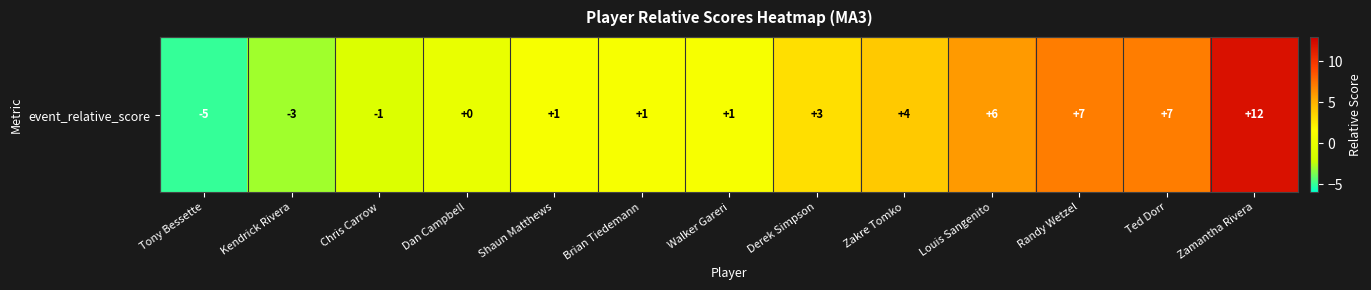

Is it true that the value at Dan Campbell is 10?

False